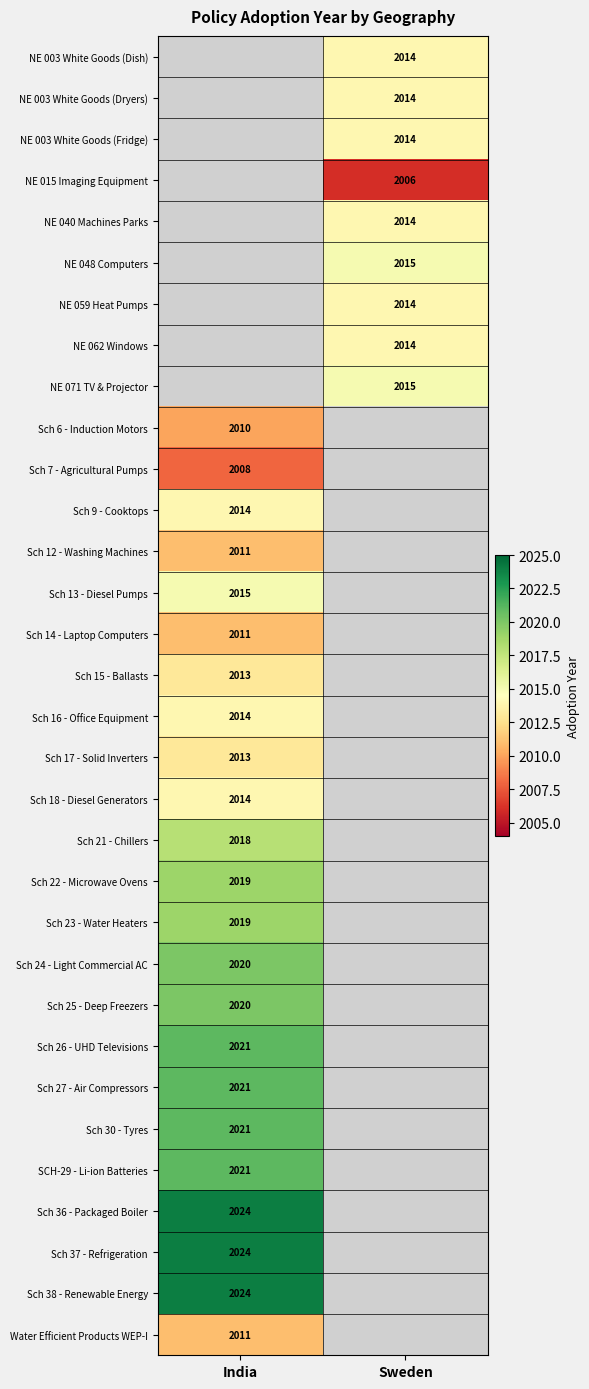

How many distinct data groups are displayed?

32